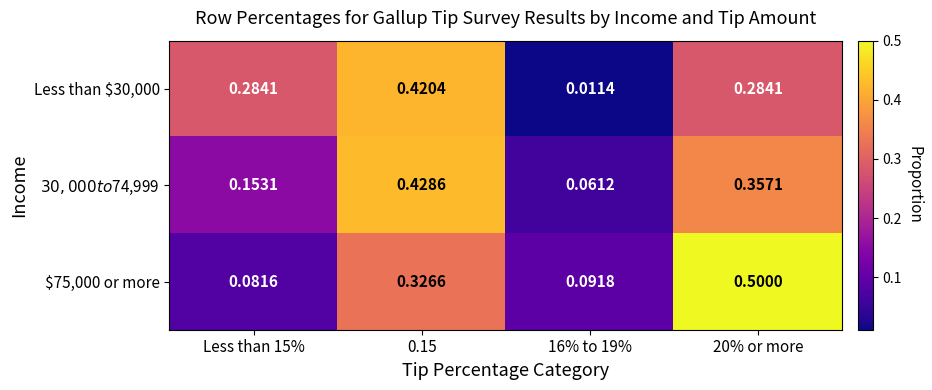

Reading left to right, transcribe all the data shown in this chart.

Less than $30,000: Less than 15%=0.3	0.15=0.4	16% to 19%=0.0	20% or more=0.3
$30,000 to $74,999: Less than 15%=0.2	0.15=0.4	16% to 19%=0.1	20% or more=0.4
$75,000 or more: Less than 15%=0.1	0.15=0.3	16% to 19%=0.1	20% or more=0.5